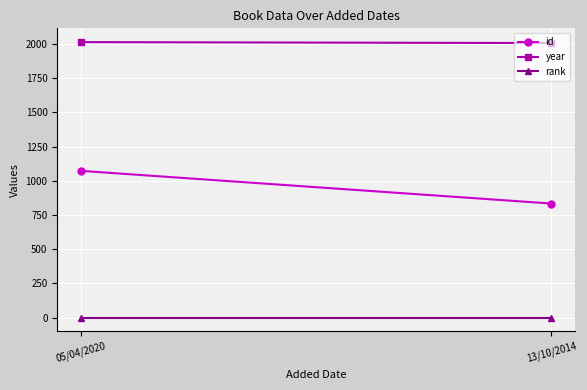

Which series has the largest total across all categories?

year